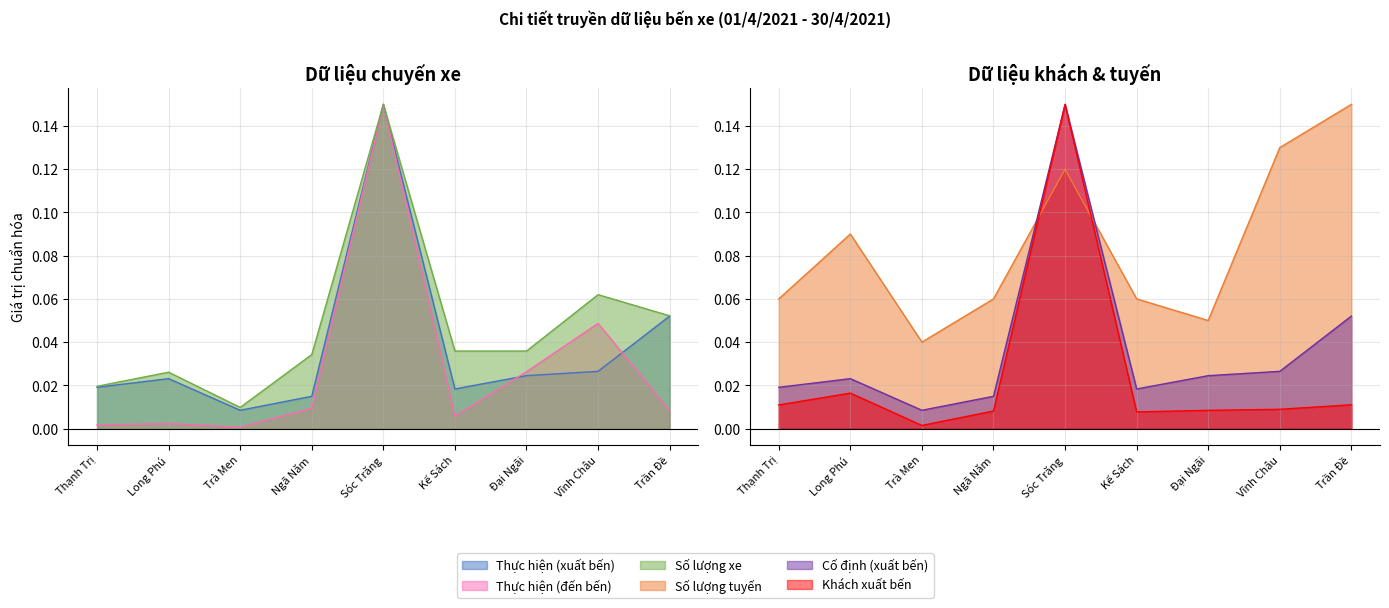

At which category is the sum across all series the highest?

Sóc Trăng